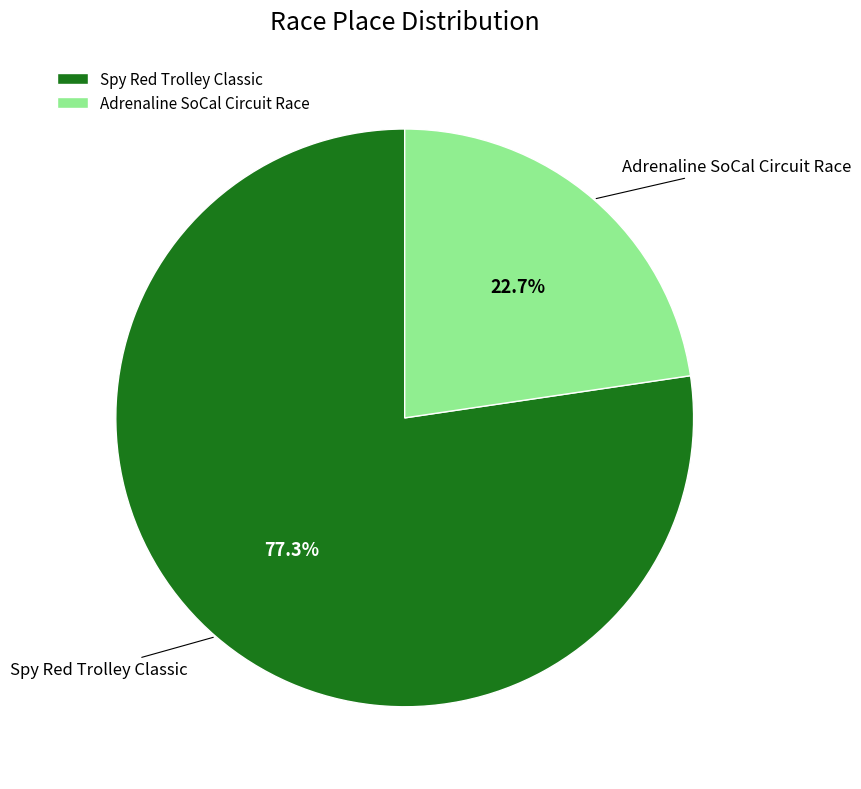

What is the ratio of the value at Adrenaline SoCal Circuit Race to the value at Spy Red Trolley Classic?

0.3